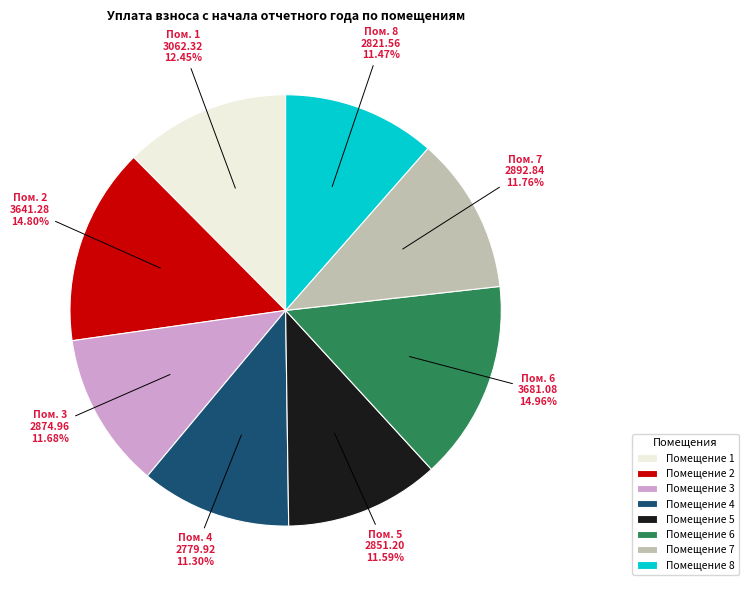

What is the ratio of the value at Помещение 8 to the value at Помещение 6?

0.8